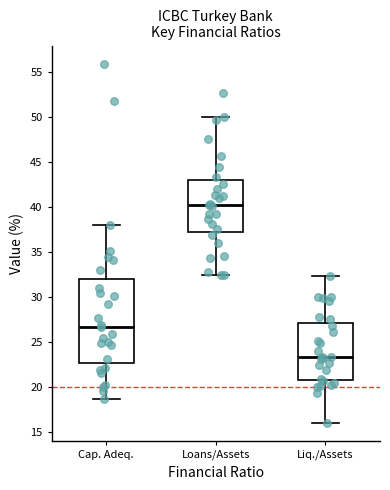

Comparing the boxes themselves (not the whiskers), which one is the tallest?

Cap. Adeq.